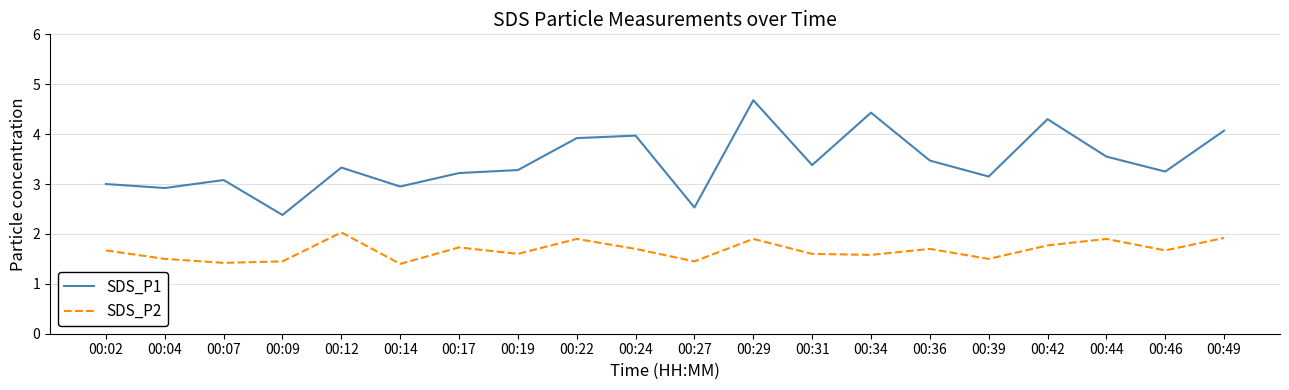

Which series has the largest total across all categories?

SDS_P1